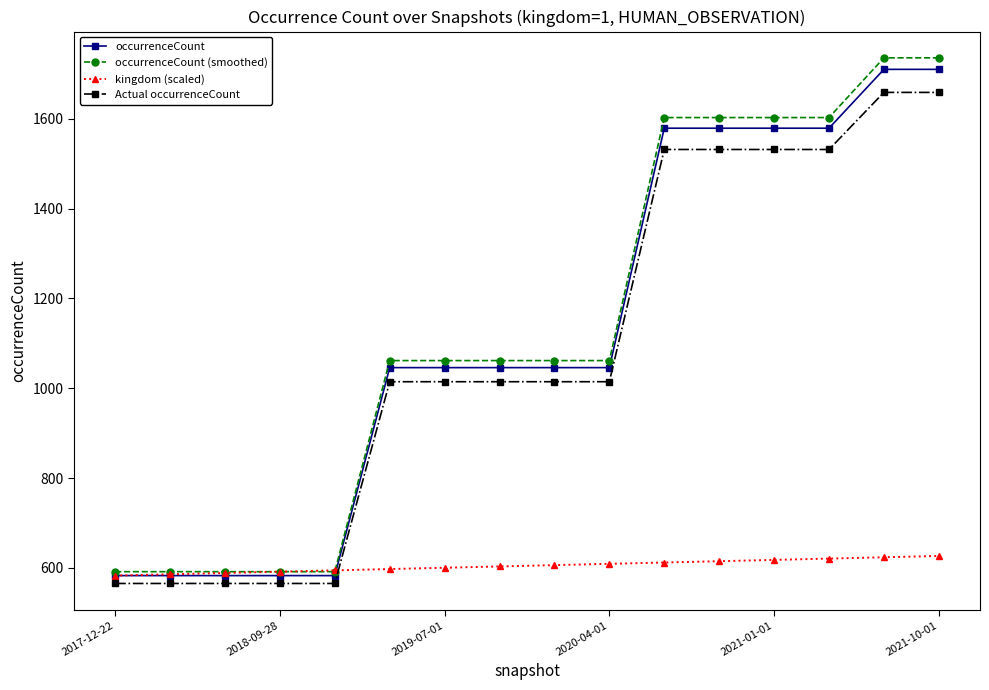

Which series has the largest range (max minus min)?

occurrenceCount (smoothed)